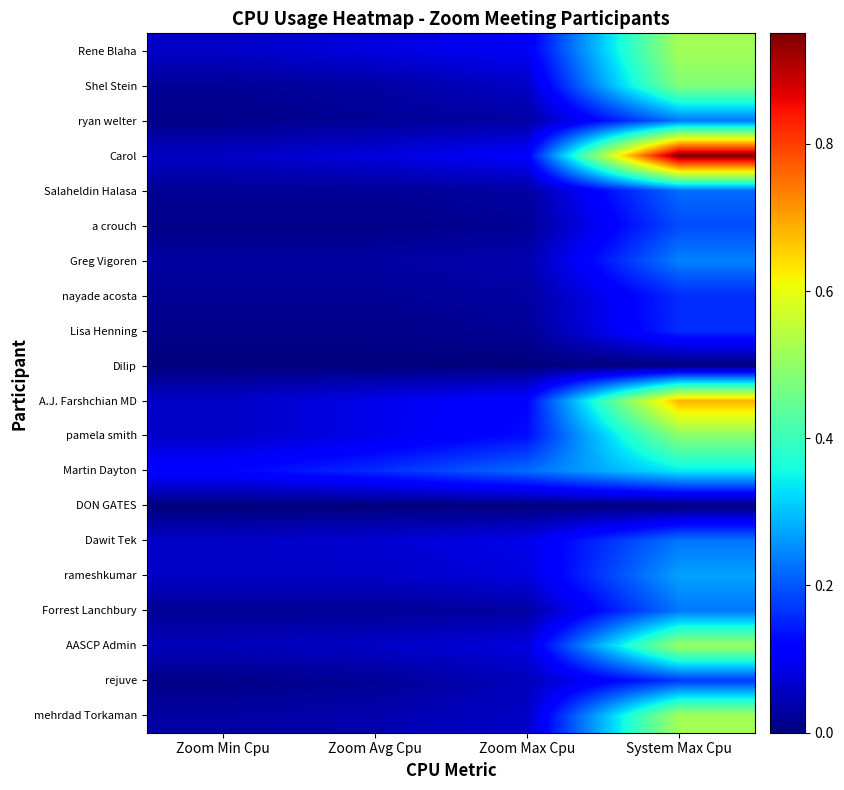

What is the spread (max minus min) of values at Zoom Avg Cpu?

0.2